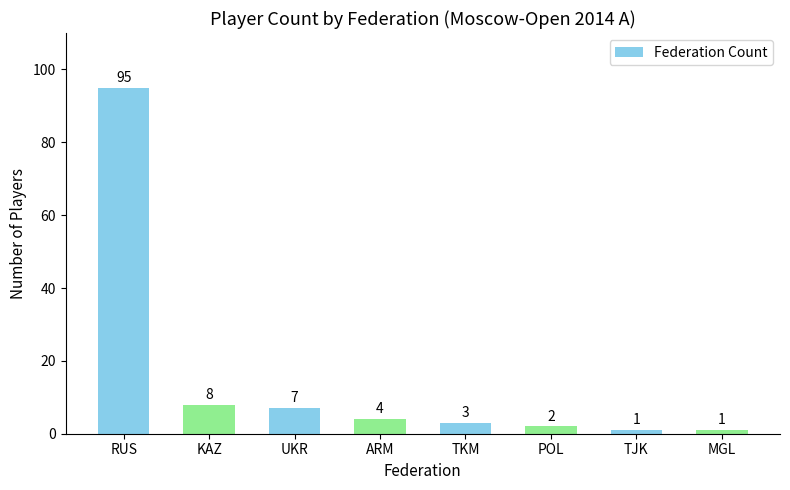

Is it true that the value at TJK is 1?

True